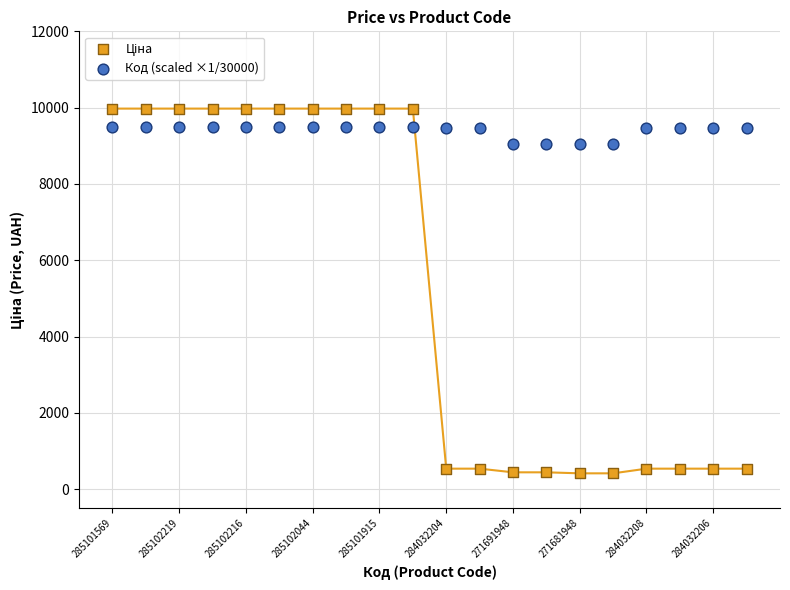

Across all data points, what is the range of Y values (max minus min)?

9558.4